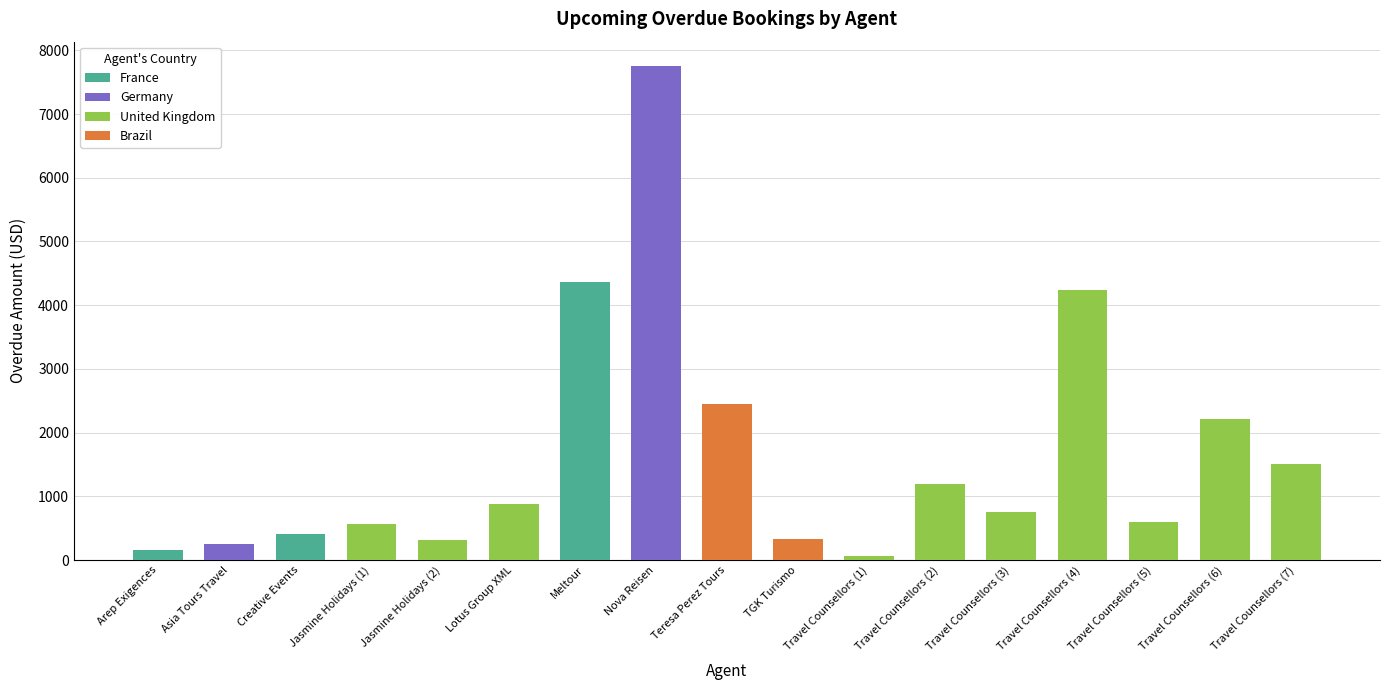

Reading left to right, list all the values displayed in this chart.

151.0	255.0	415.0	572.0	314.0	873.6	4361.0	7748.0	2453.2	333.0	66.0	1190.0	748.1	4244.0	600.0	2215.0	1500.0